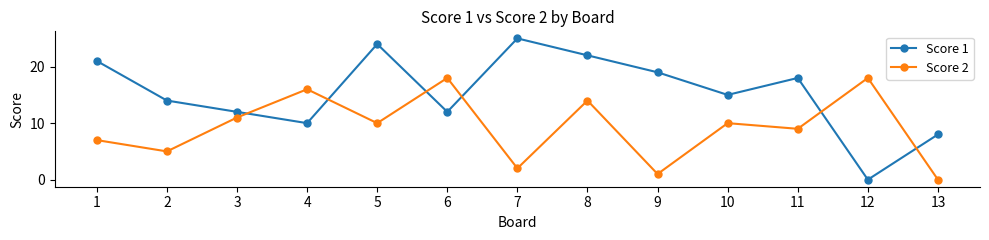

Where do Score 2 and Score 1 first cross each other?

3 and 4